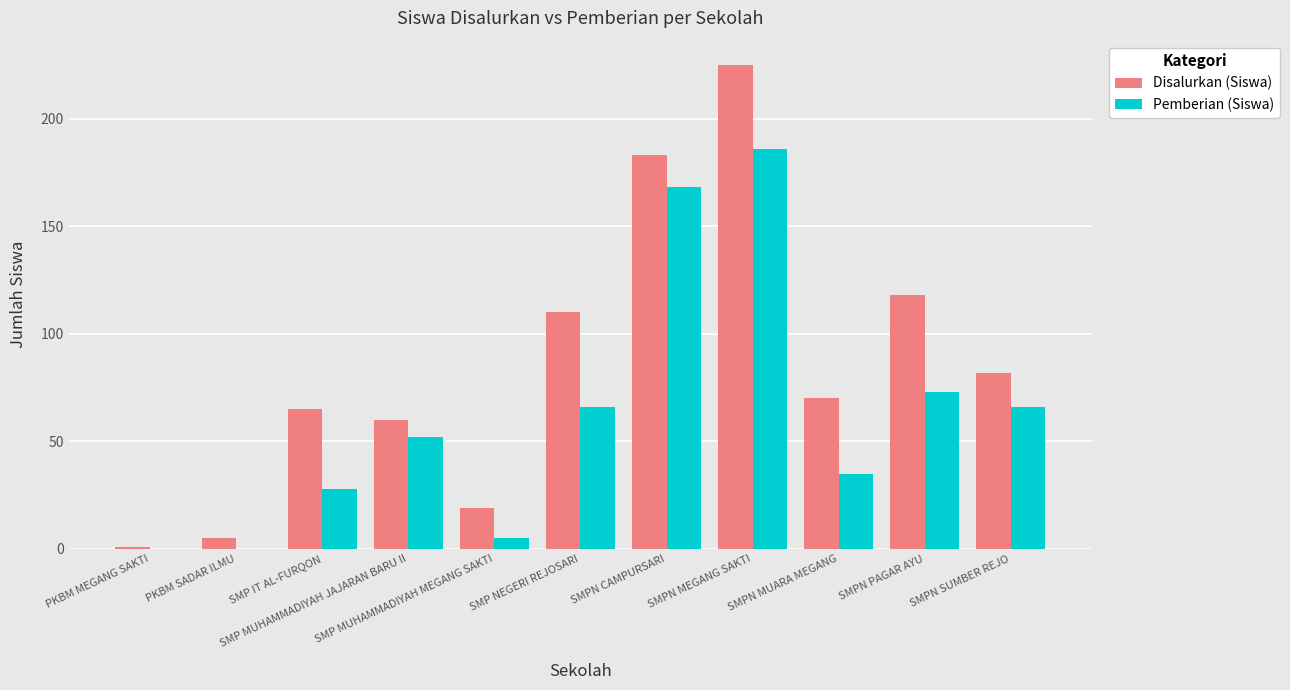

What is the sum of all Disalurkan (Siswa) values?

938